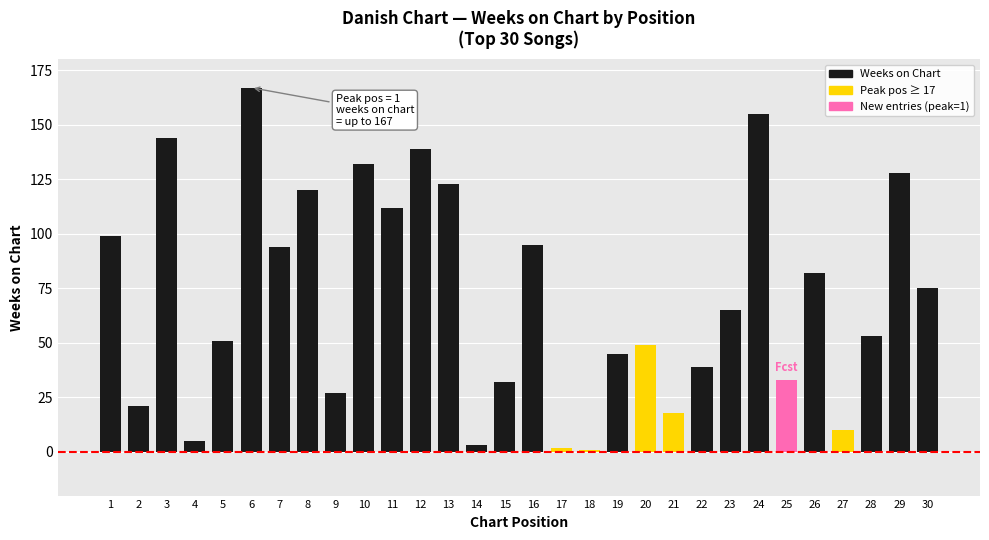

At which label is the value closest to 84?

26